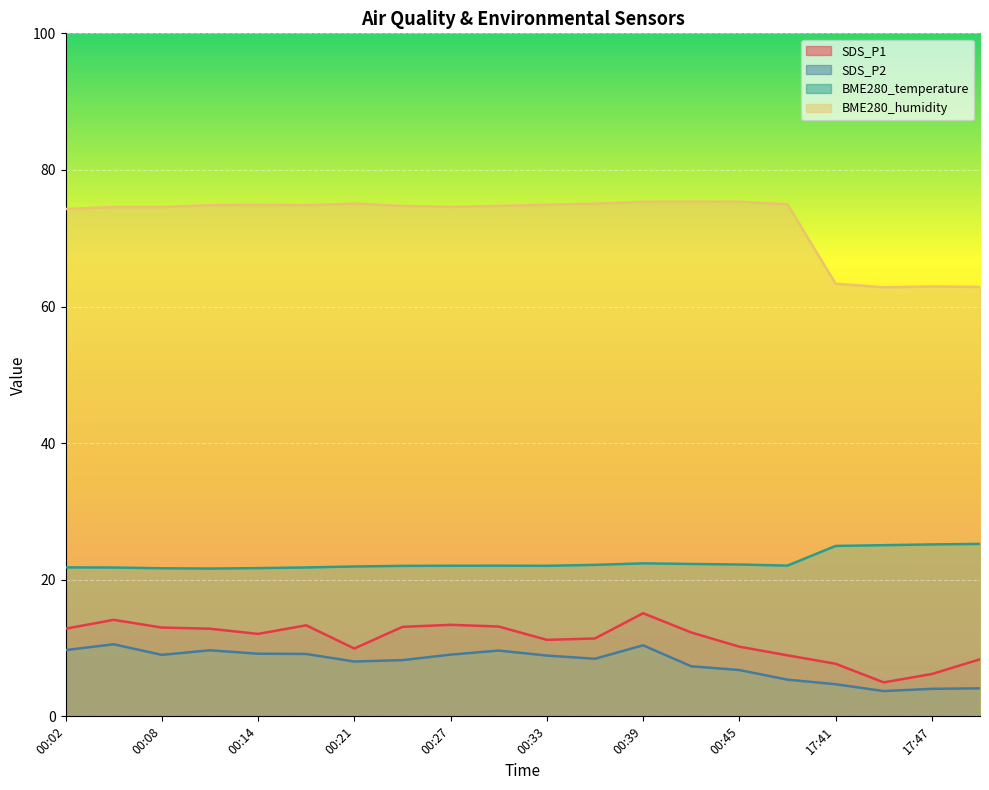

True or false: SDS_P1 has more than 1 interior local peaks.

True